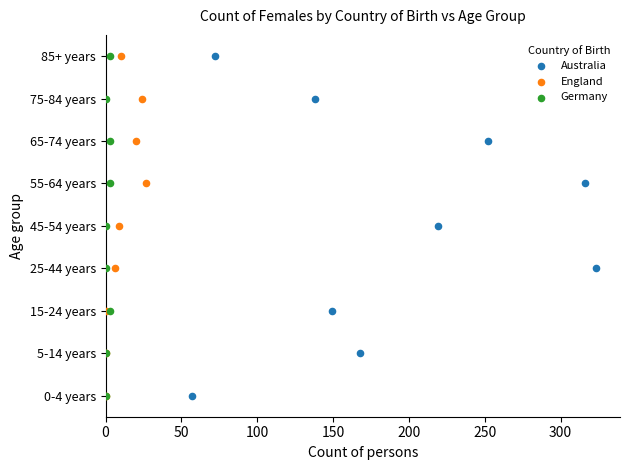

What are all the series names shown in the legend?

Australia, England, Germany